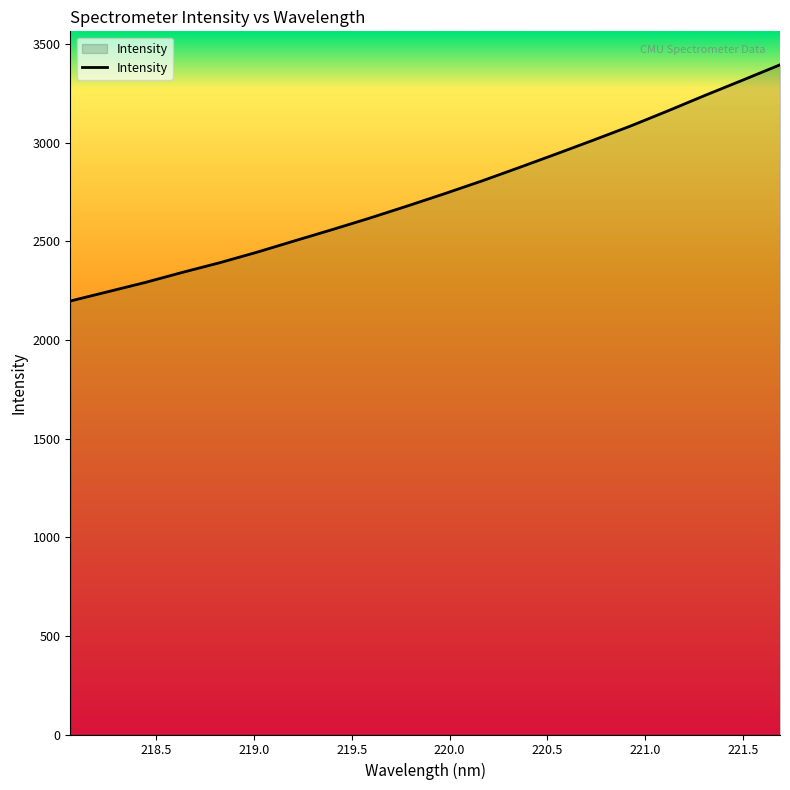

Reading left to right, what are all the values shown in this chart?

2196.7	2243.7	2290.6	2341.9	2391.0	2444.4	2501.6	2558.2	2616.3	2677.2	2739.7	2804.3	2872.3	2941.6	3012.0	3083.9	3160.7	3239.6	3316.2	3393.8